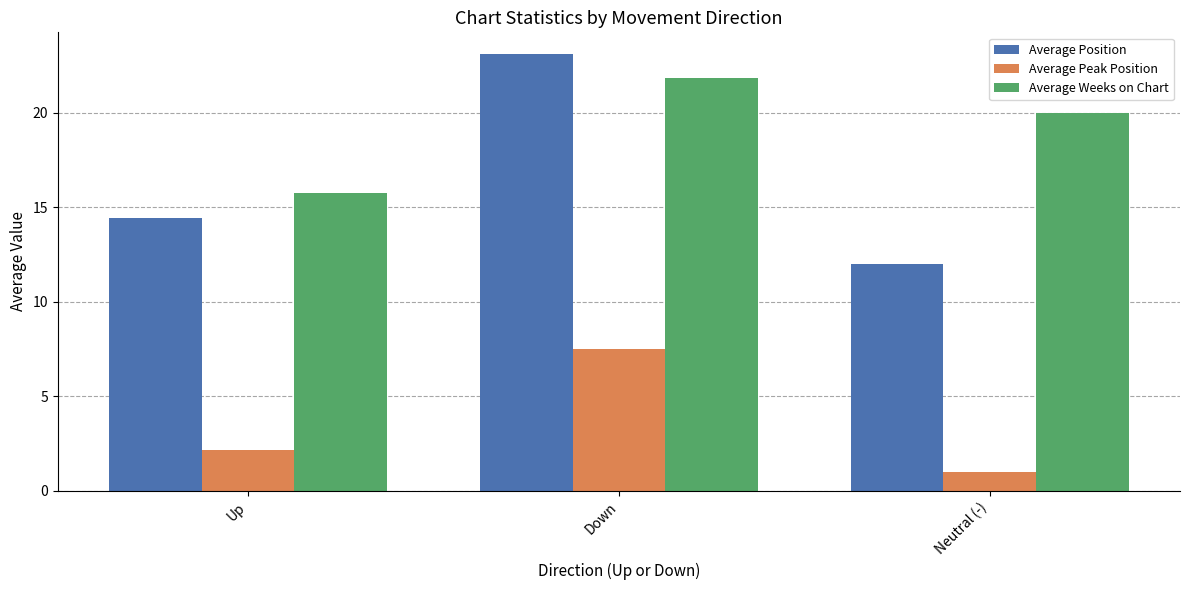

The Average Weeks on Chart series shows 7.8 at Neutral (-). True or false?

False